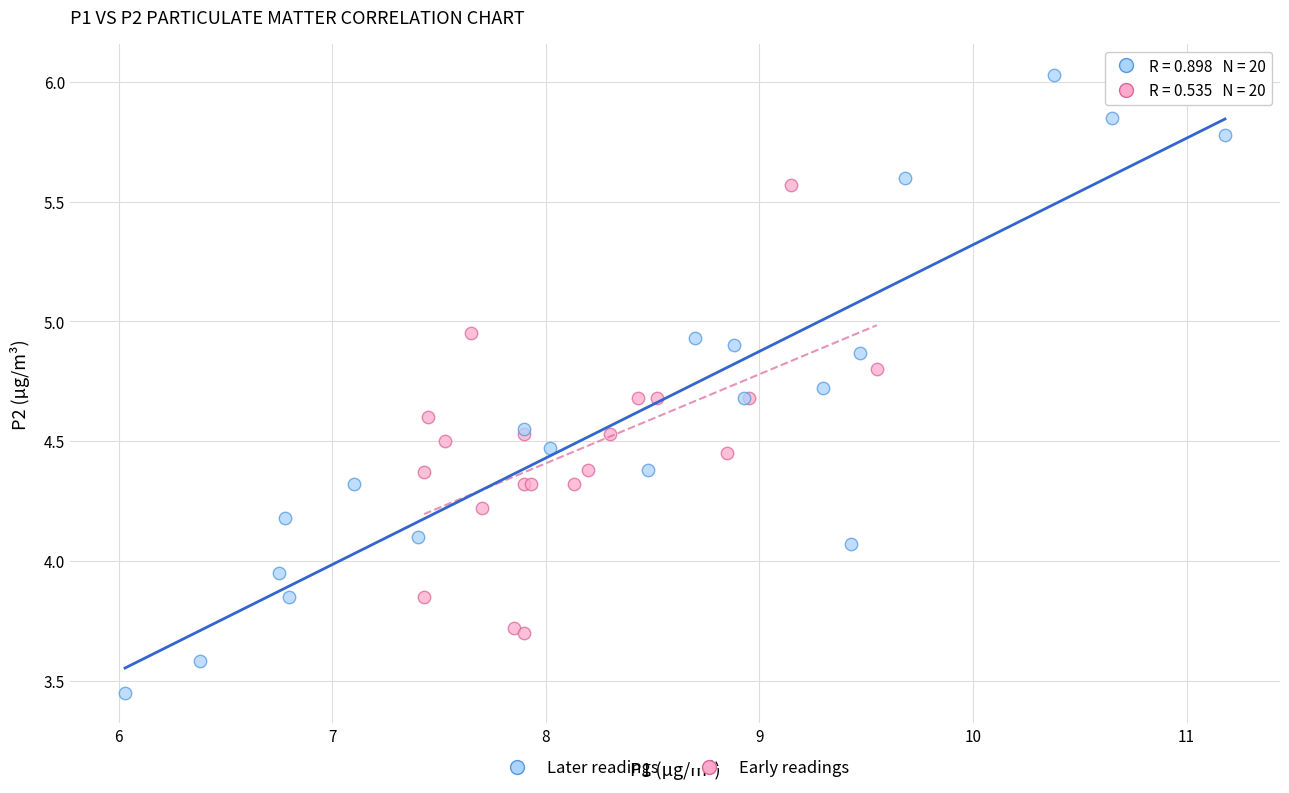

Which series reaches the minimum Y coordinate?

Later readings